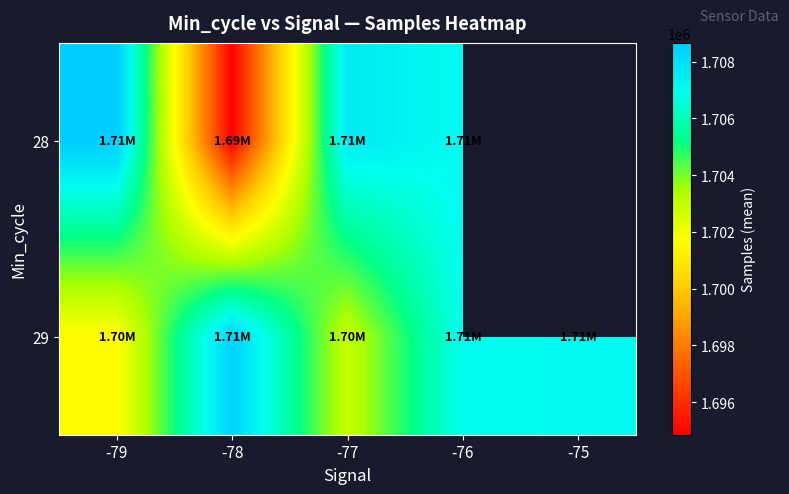

What is the minimum value for 29?

1701629.0